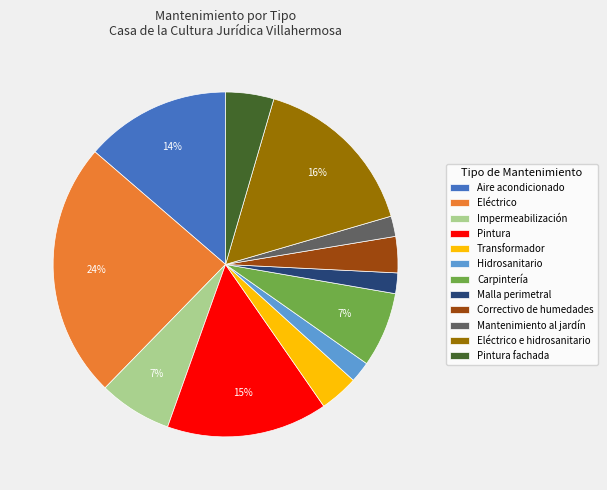

Does Correctivo de humedades represent more than half of the total?

No